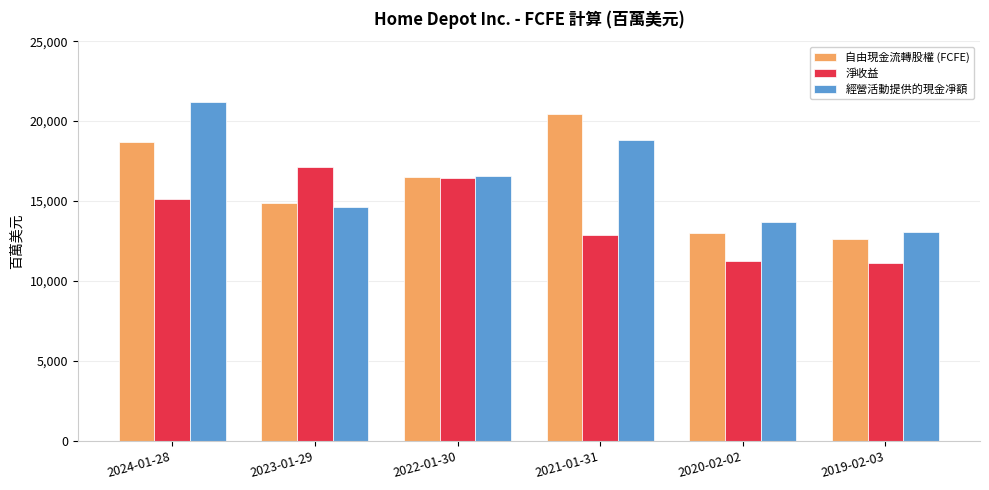

Between 2022-01-30 and 2020-02-02, which series saw the biggest shift?

淨收益